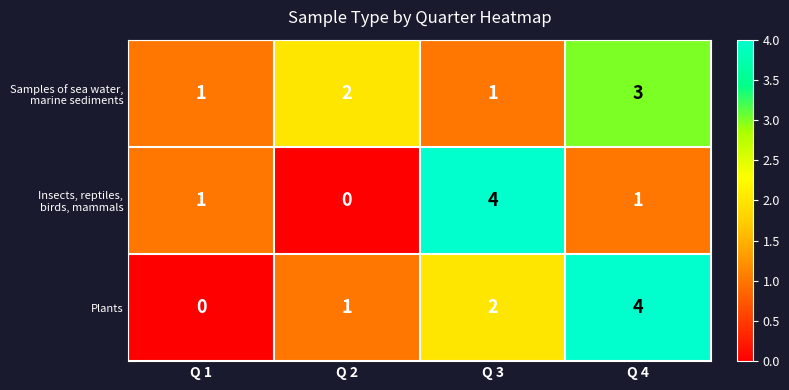

Count the number of categories in the chart.

4